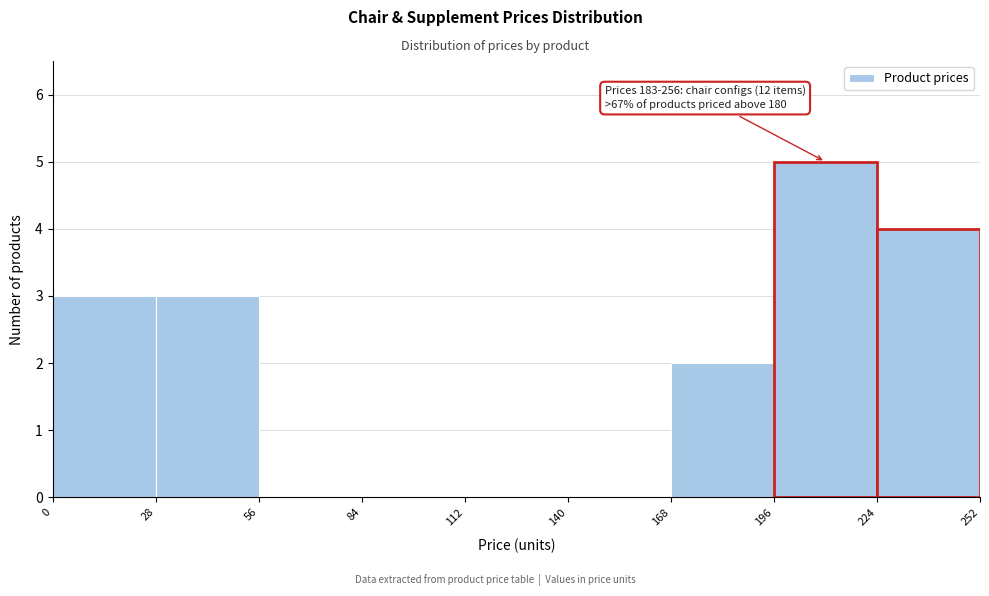

Which range on the x-axis has the tallest bar?

196 to 224